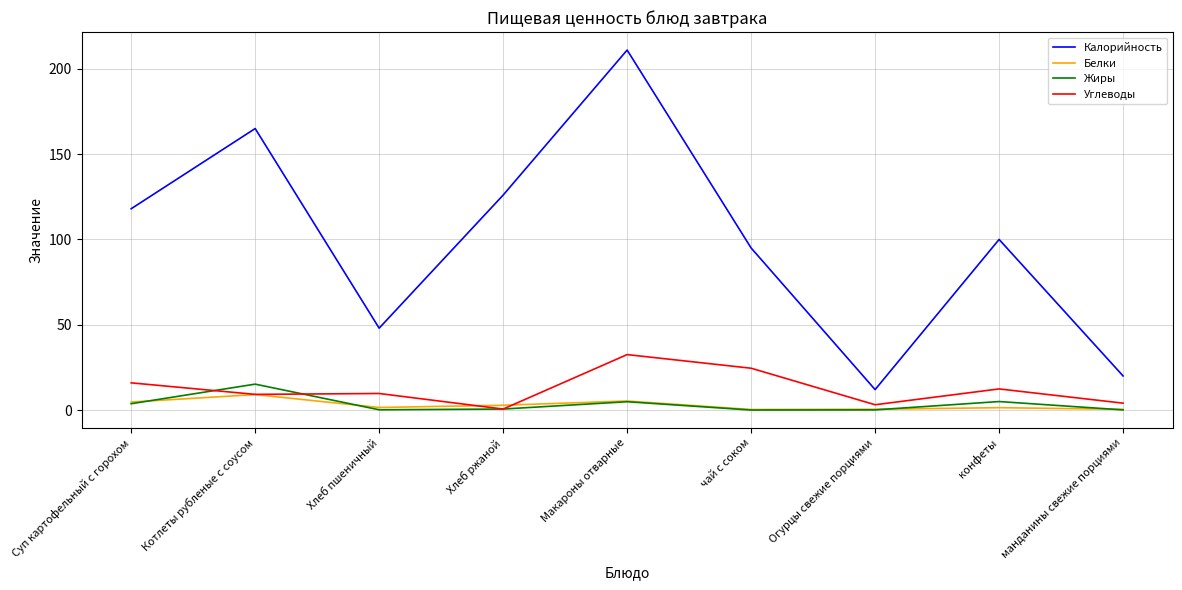

At which label does Калорийность reach its minimum?

Огурцы свежие порциями